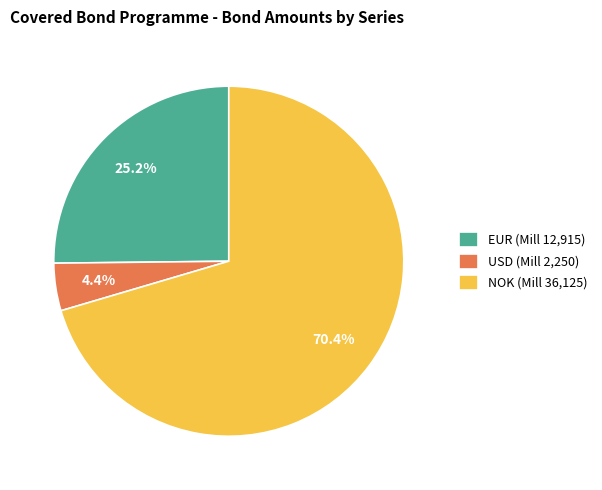

How many slices are in this pie chart?

3